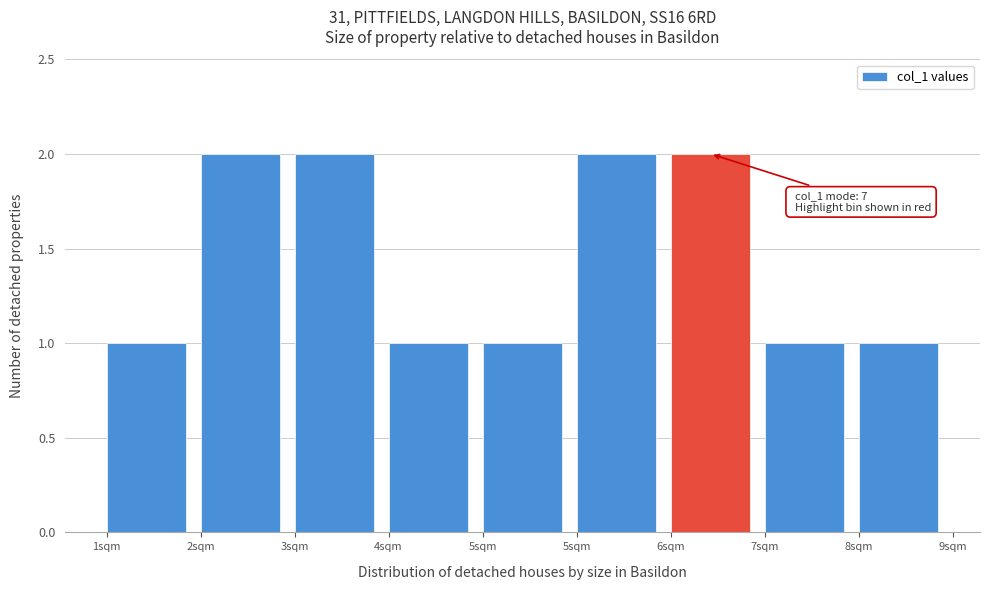

How many data points does each series have?

9